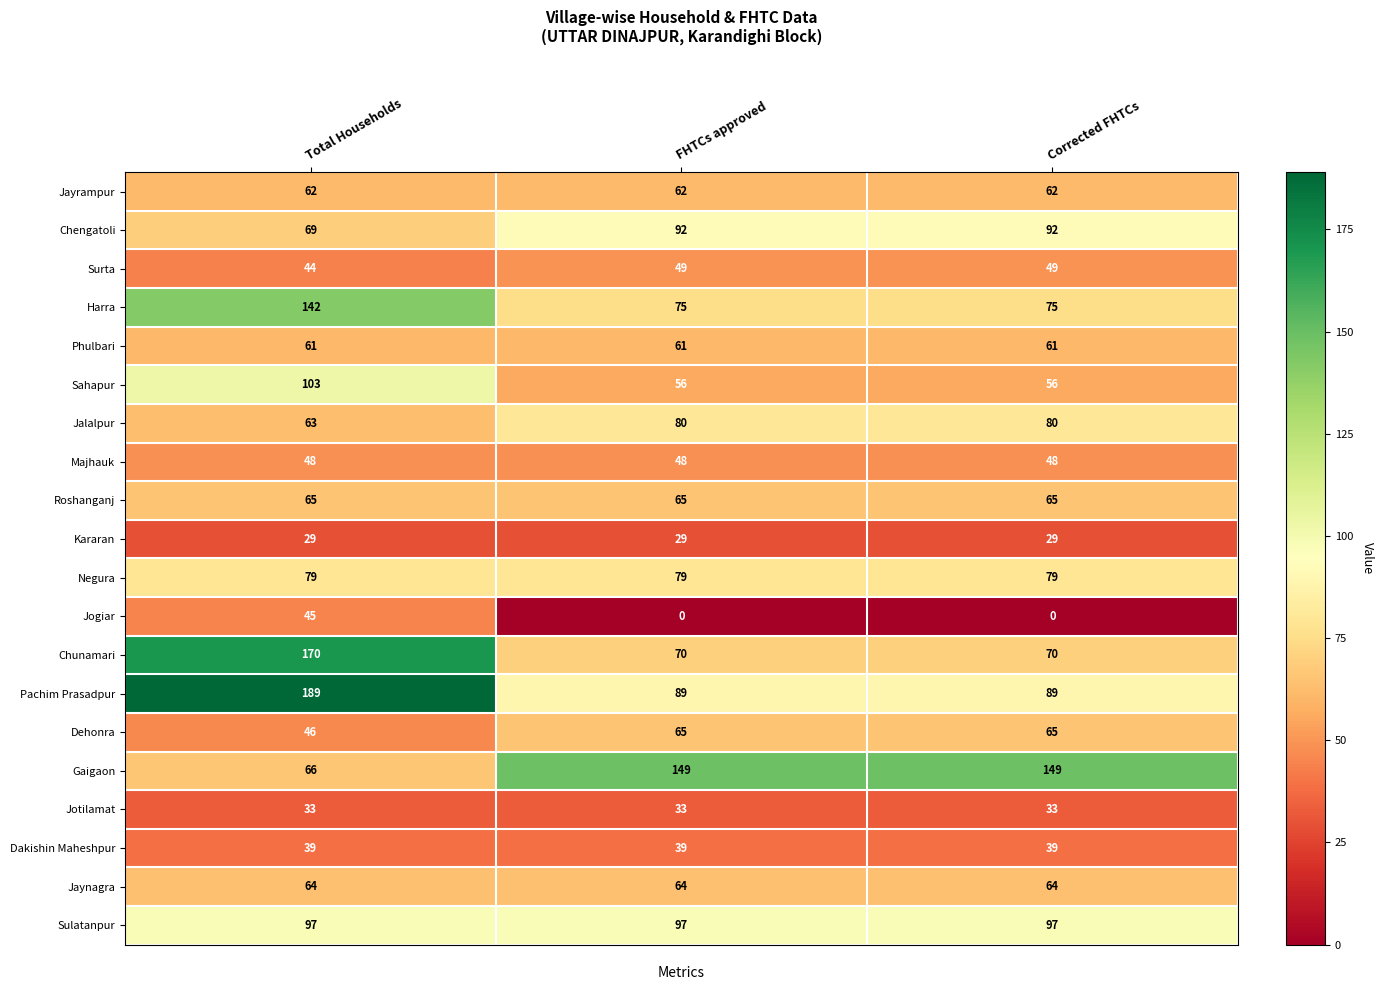

What is the sum of the Dakishin Maheshpur values at Corrected FHTCs and Total Households?

78